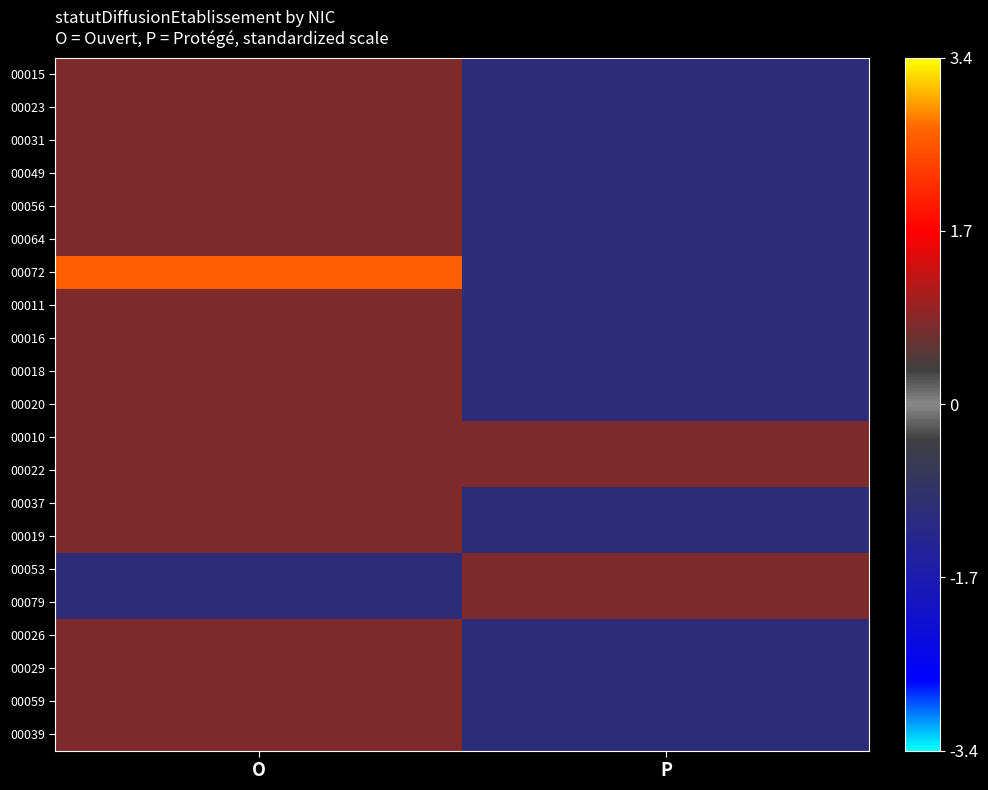

Which category has the highest value across all series?

O